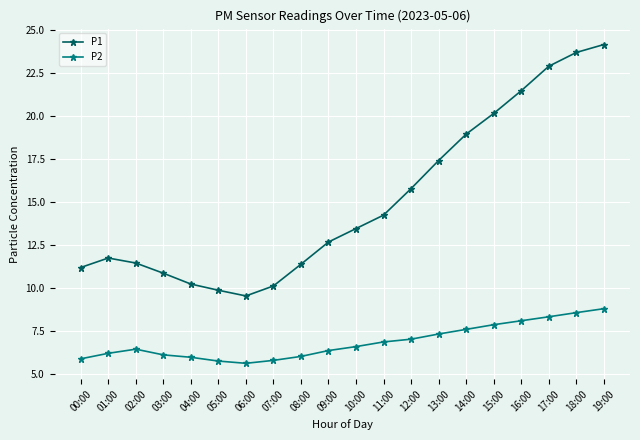

At 12:00, list the series in order from largest to smallest.

P1, P2